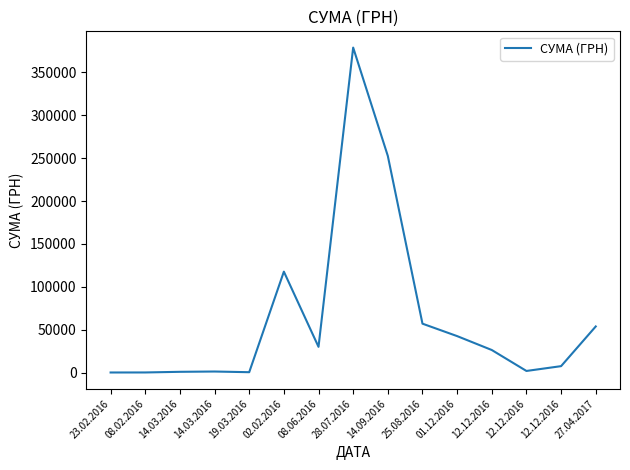

The chart shows a value of 117710.0 at 02.02.2016. True or false?

True